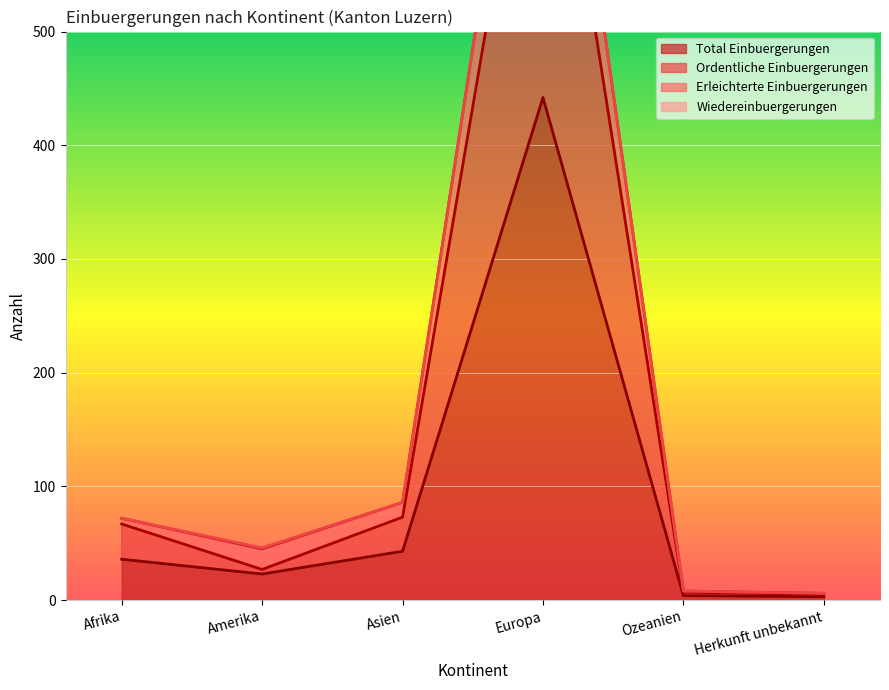

The Total Einbuergerungen series shows 442 at Europa. True or false?

True